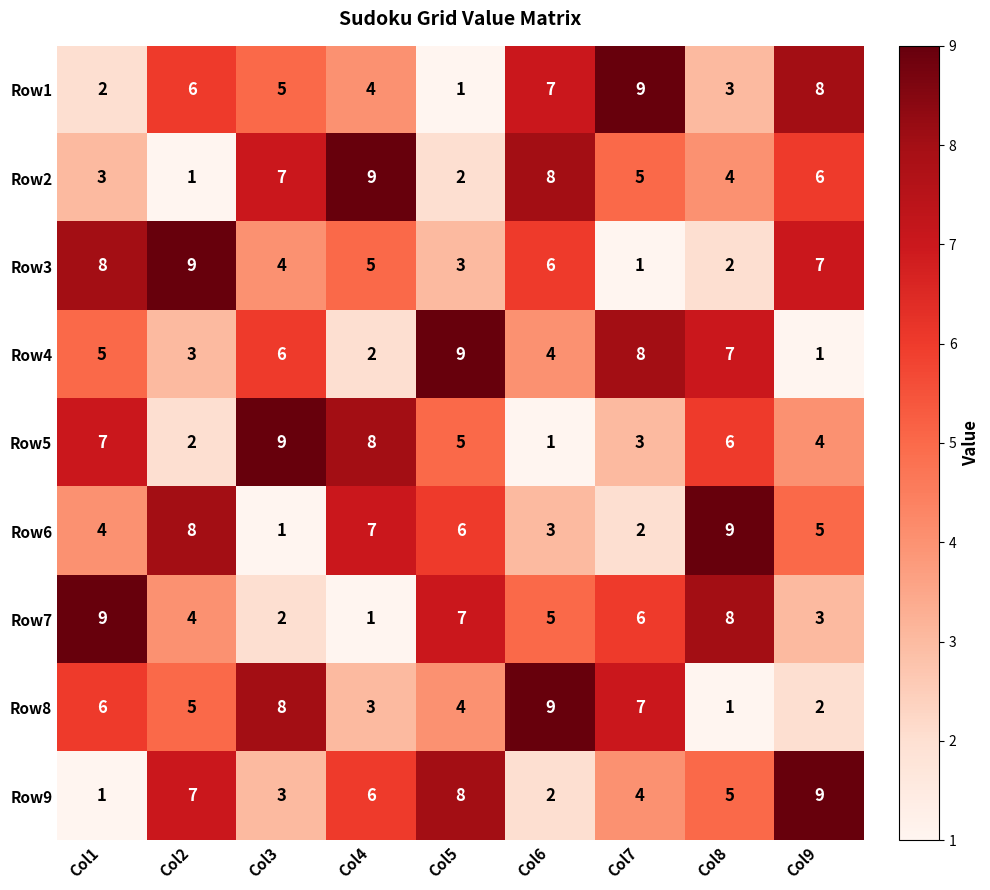

True or false: Row5 has a value of 4 at Col4.

False